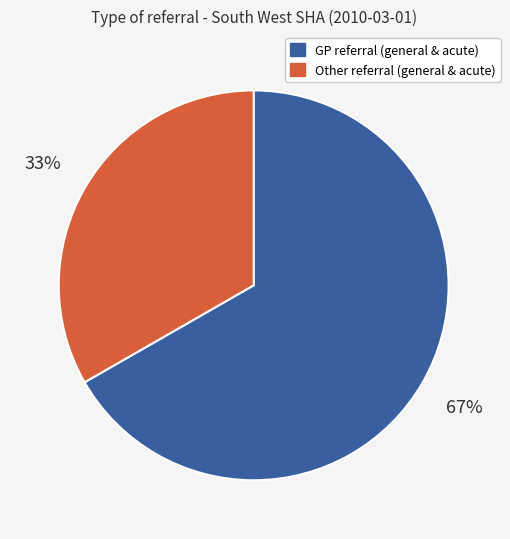

To the nearest percent, what is the average slice percentage?

50%